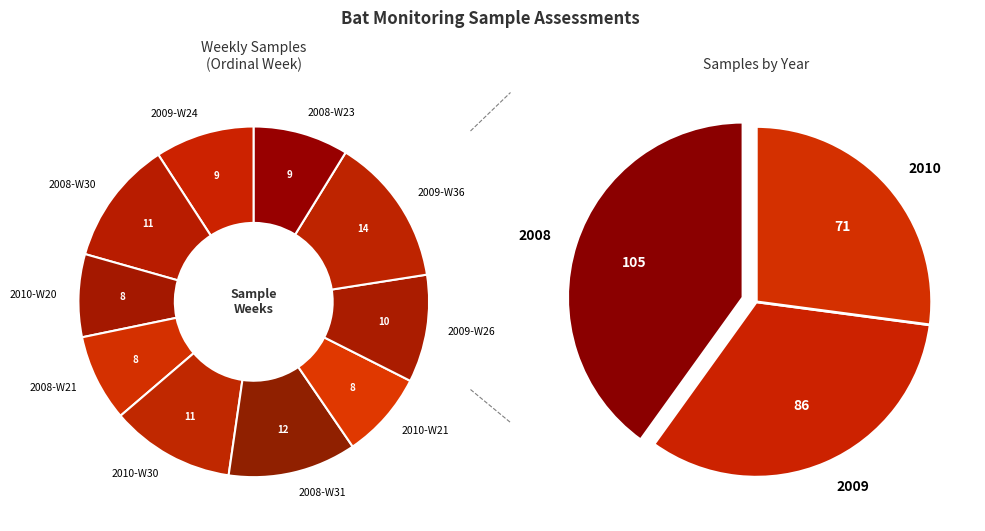

What percentage is the 2009-W36 slice, to the nearest percent?

14%